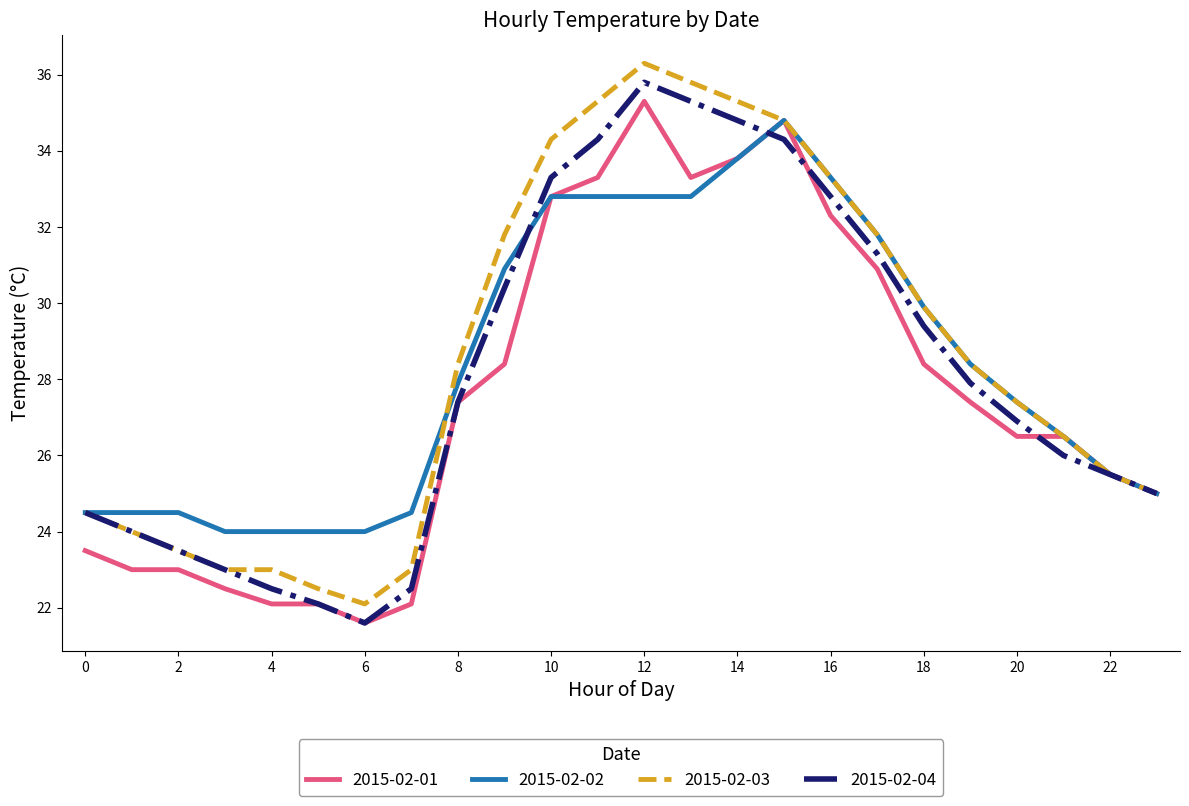

What is the lowest value of the 2015-02-04 series?

21.6